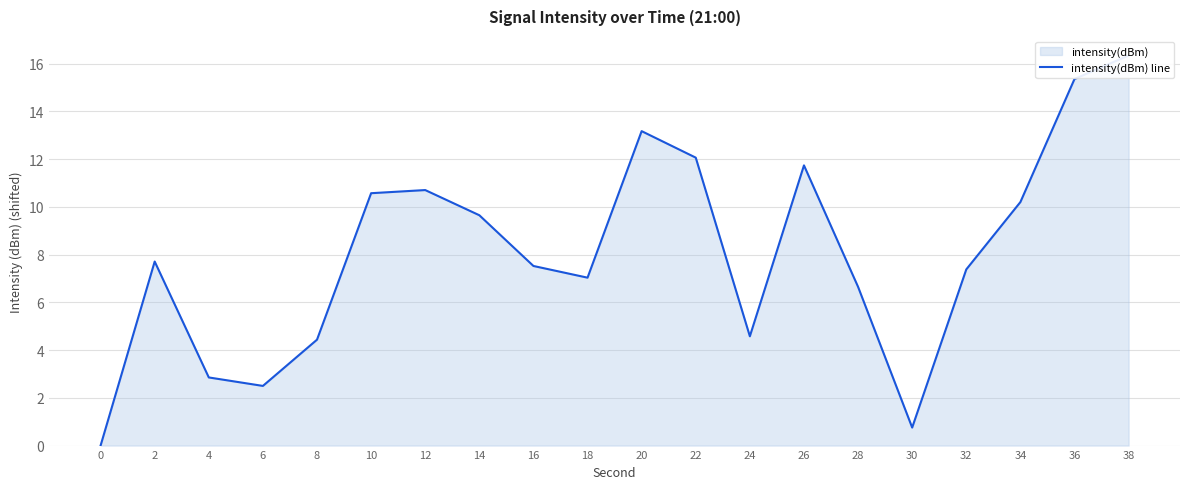

Reading left to right, what are all the values shown in this chart?

0.0	7.7	2.9	2.5	4.4	10.6	10.7	9.6	7.5	7.0	13.2	12.1	4.6	11.7	6.6	0.8	7.4	10.2	15.4	16.3